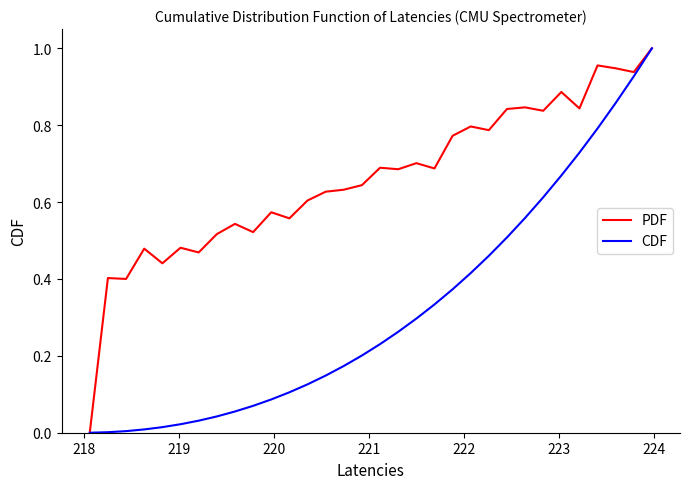

Which series has the largest total across all categories?

PDF